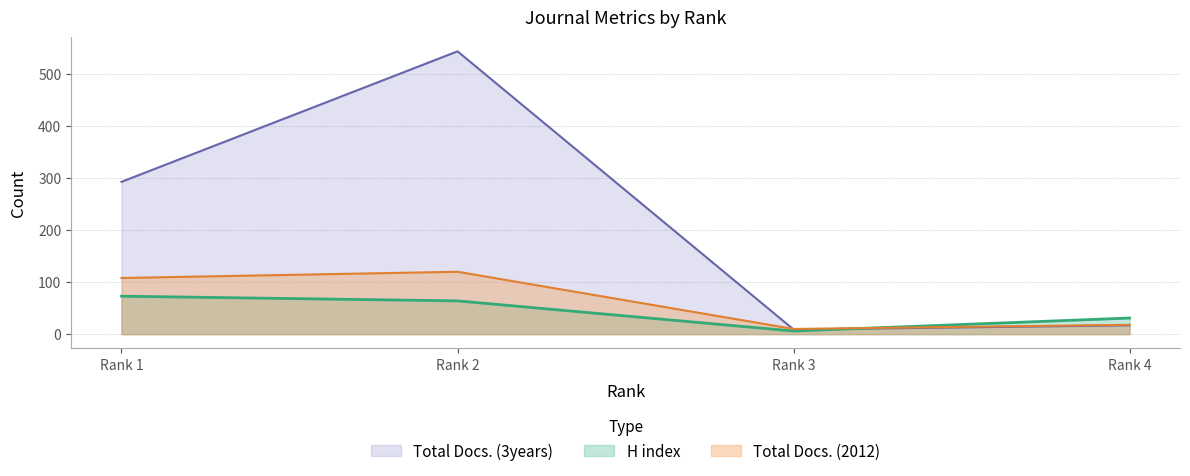

Rank the series at Rank 3 from highest to lowest value.

Total Docs. (2012), Total Docs. (3years), H index